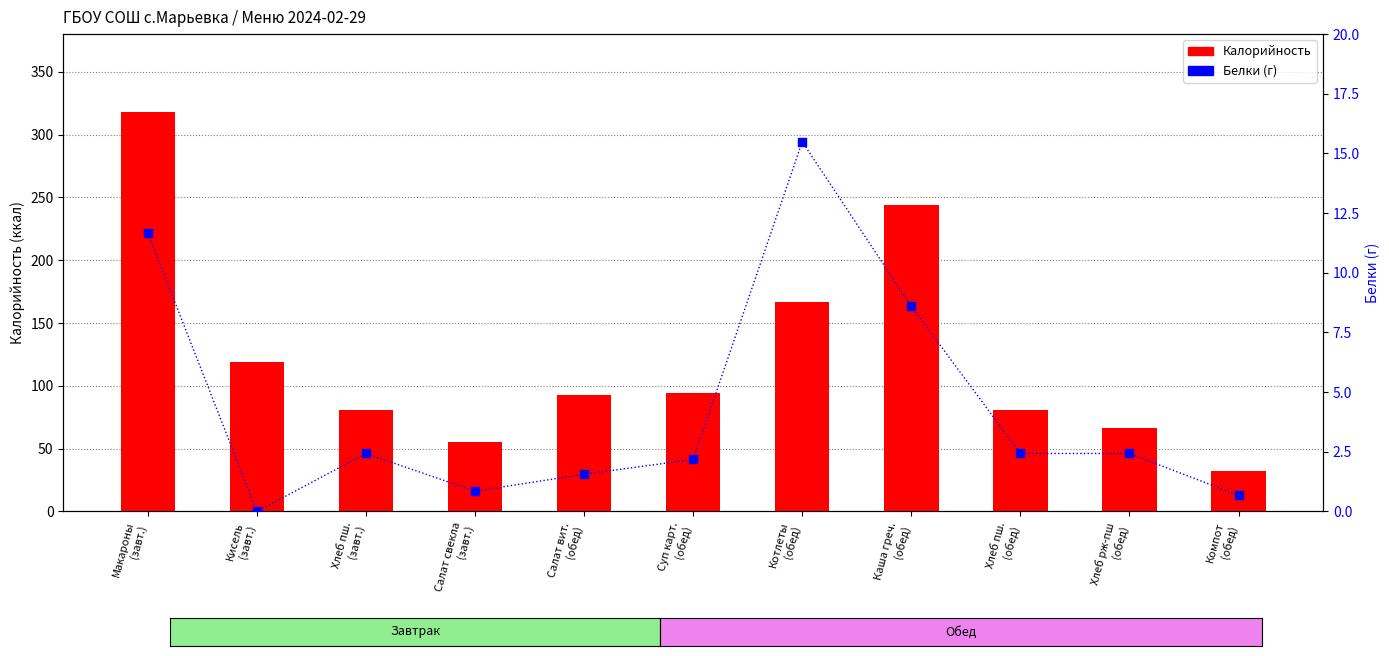

What are all the series names shown in the legend?

Калорийность, Белки (г)